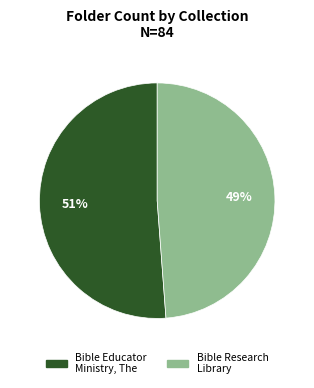

How many segments does this pie chart have?

2